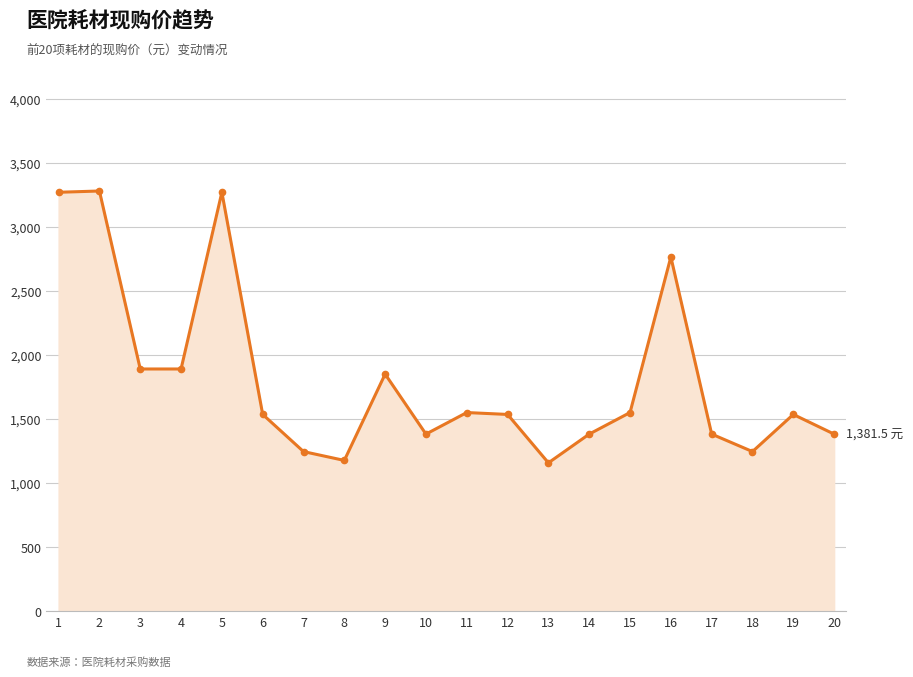

Is it true that the value at 19 is 1535.0?

True